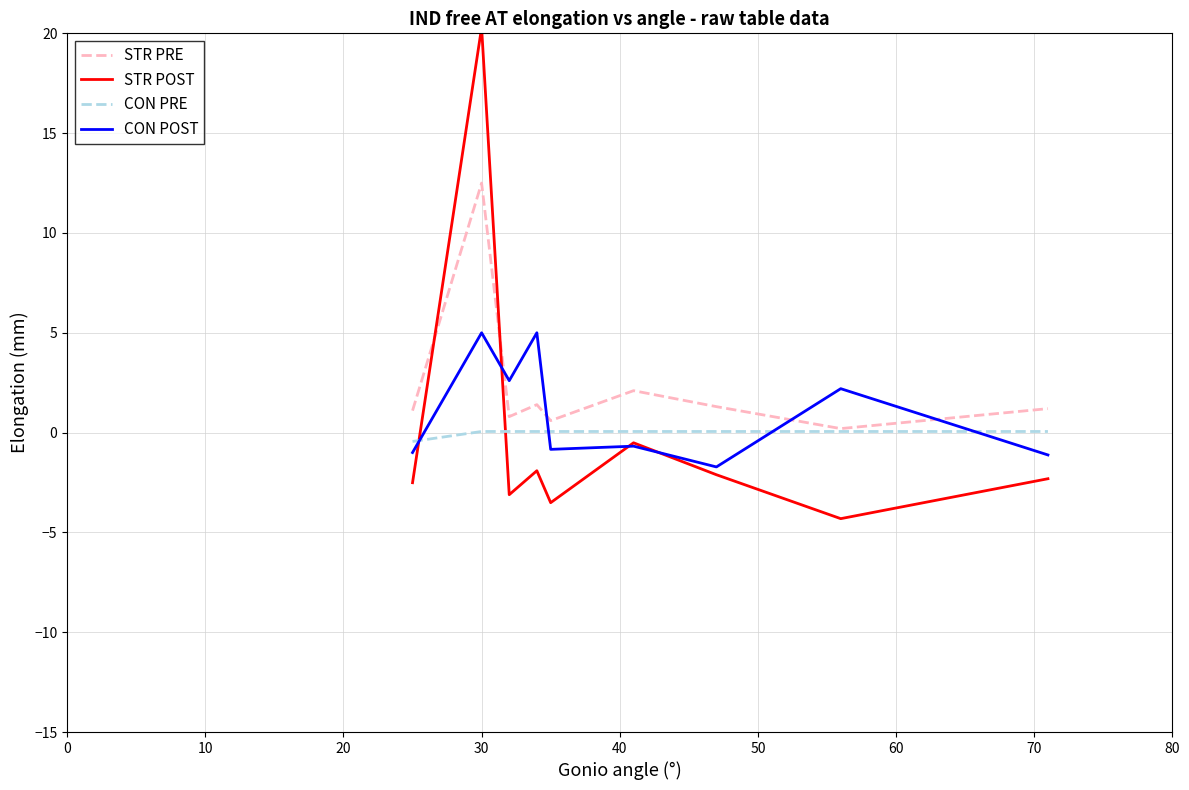

Which series has the widest spread of values?

STR POST